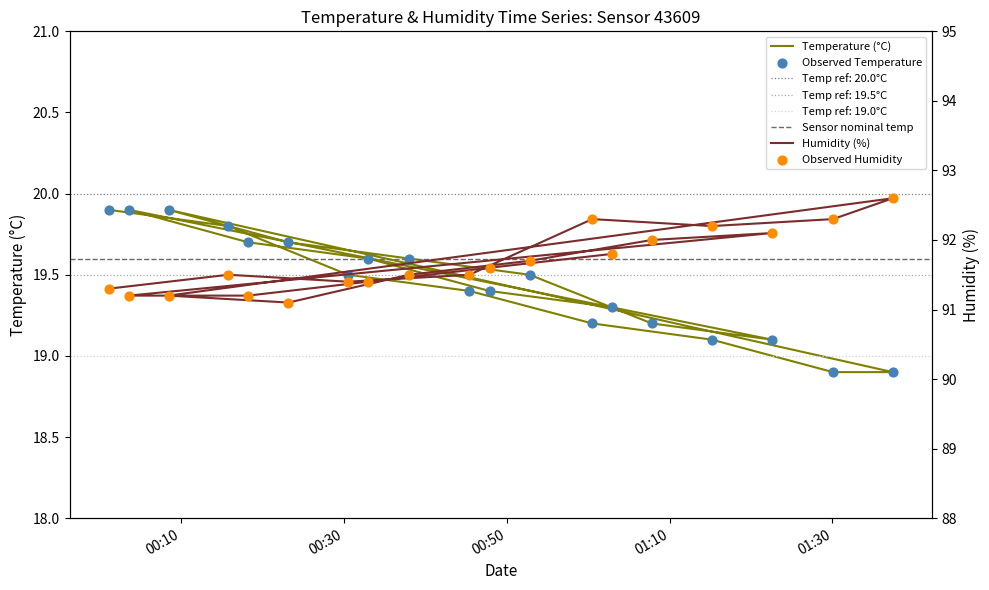

At which category is the sum across all series the highest?

2022-08-21T01:00:30